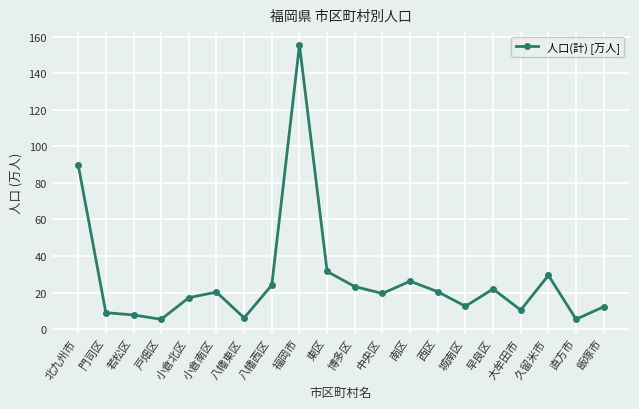

Is it true that the value at 城南区 is 18.5?

False